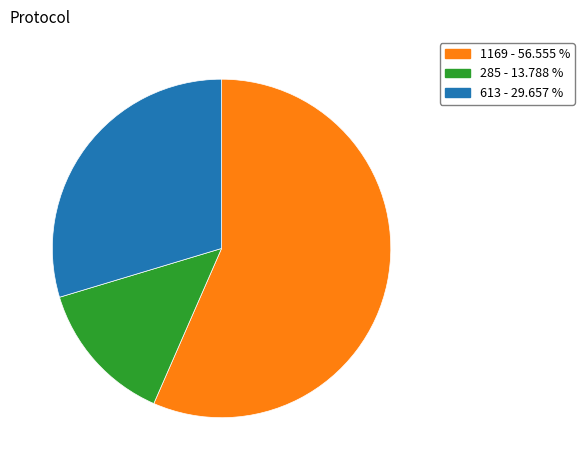

Is there a majority slice in this chart?

Yes